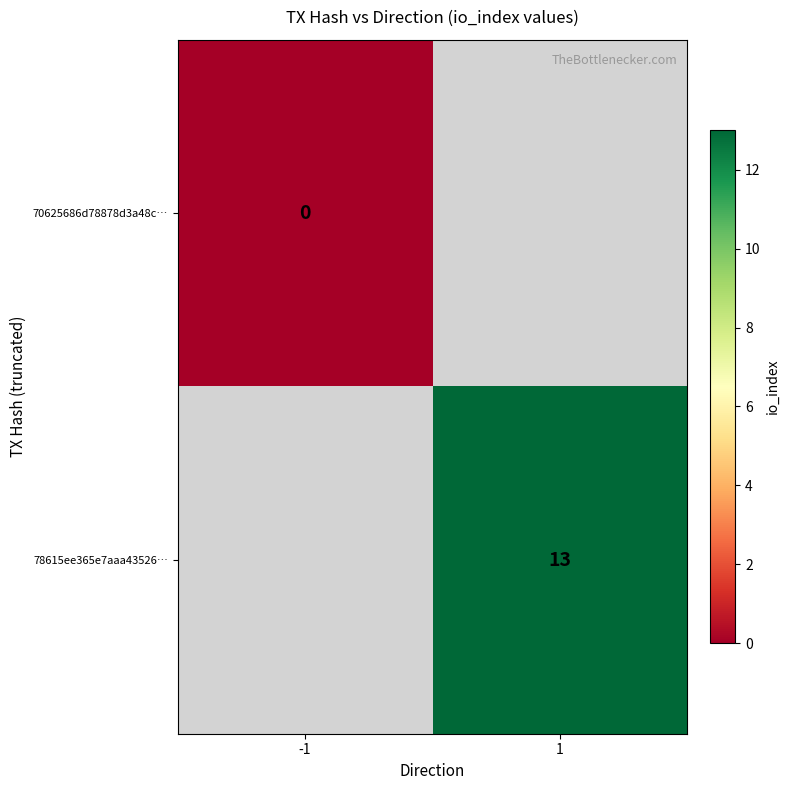

Is the value of 70625686d78878d3a48c… at -1 greater than the value of 78615ee365e7aaa43526… at 1?

No